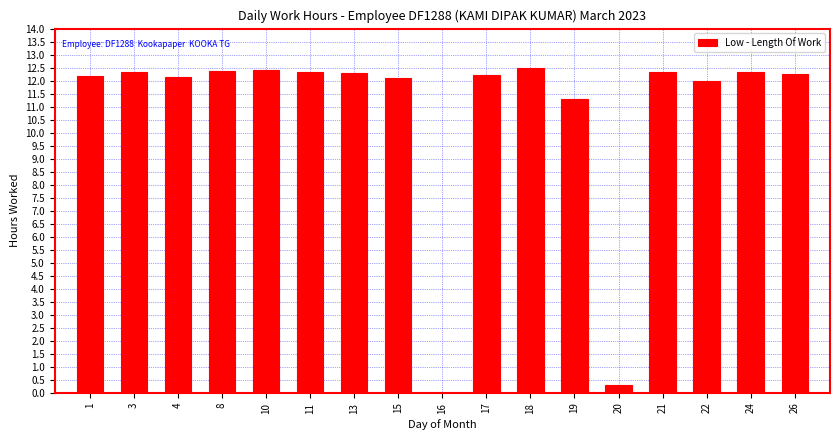

What is the sum of the values at 10 and 8?

24.8